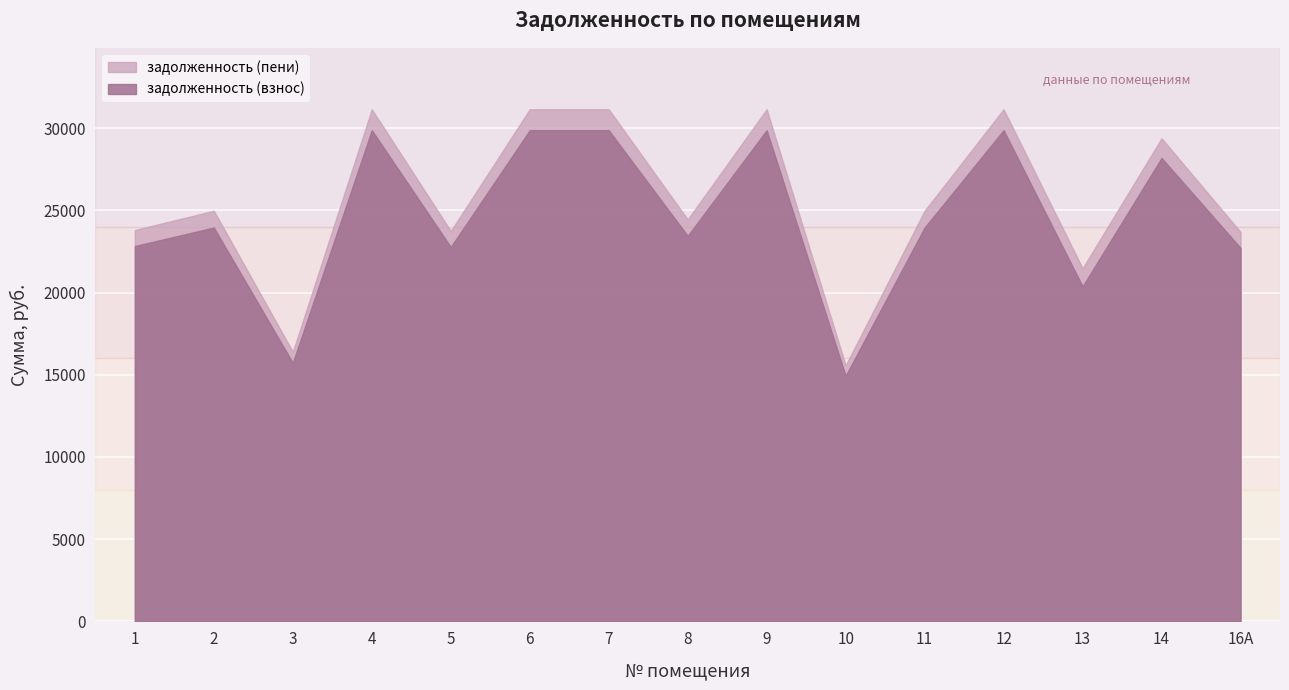

How many values in the задолженность (пени) series are below 24976?

7